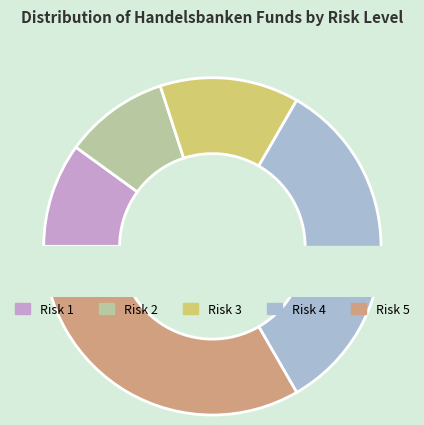

Count the number of slices in the pie.

5